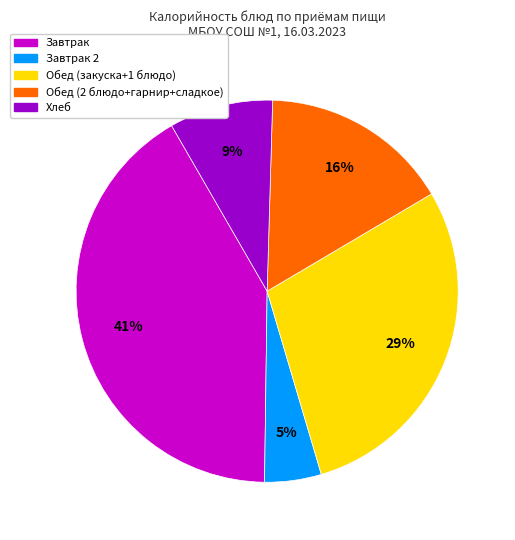

Is there any slice that represents more than half of the pie?

No